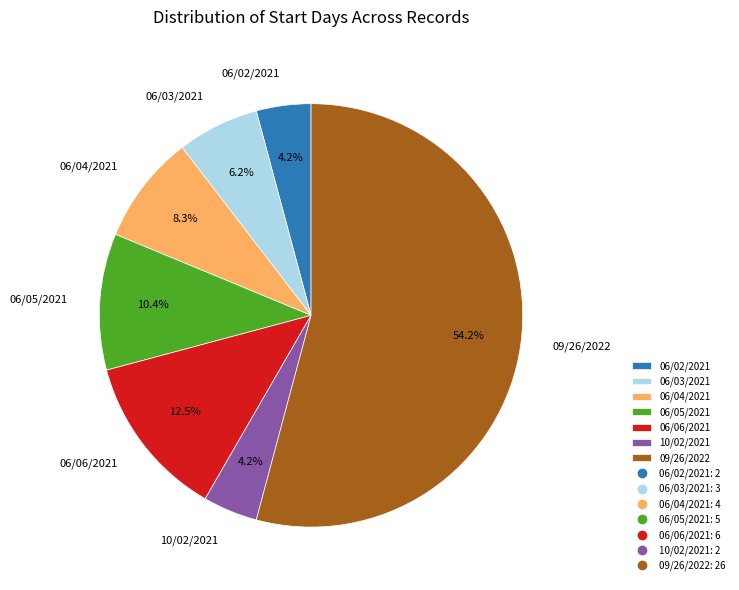

Between 06/06/2021 and 06/03/2021, which is larger?

06/06/2021